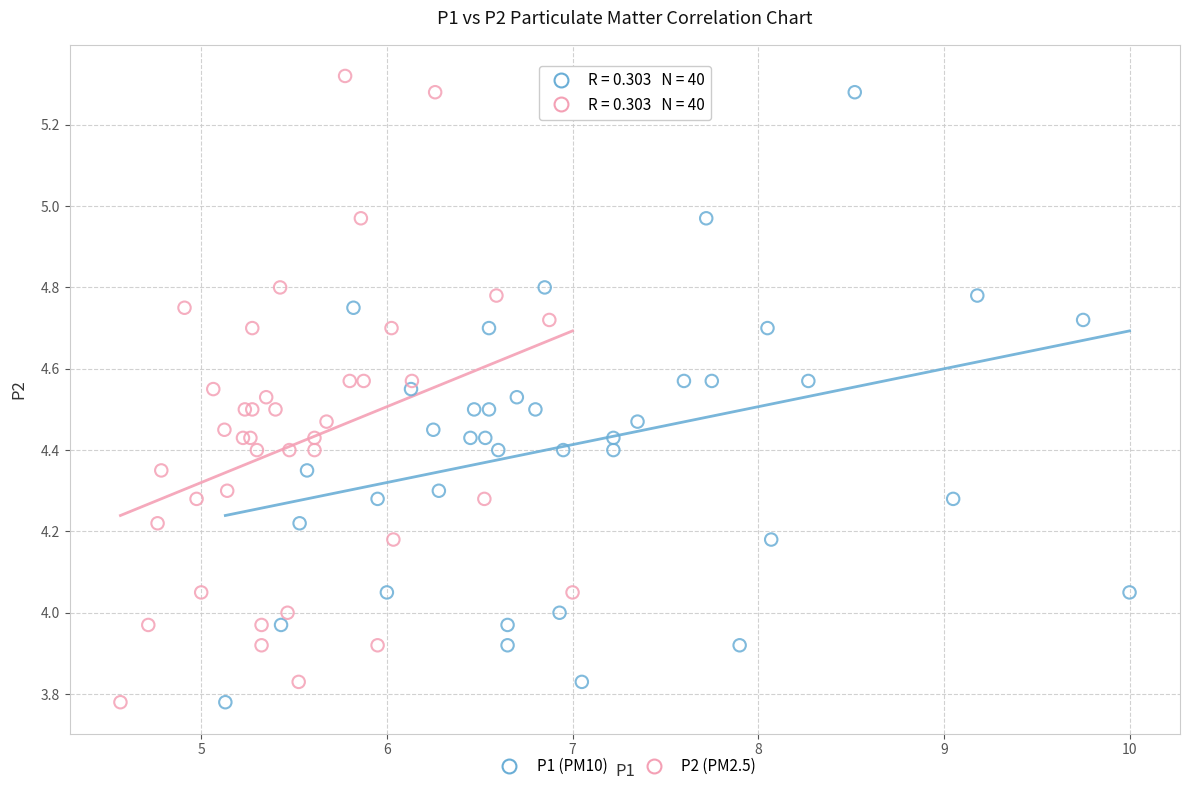

What are all the series names shown in the legend?

P1 (PM10), P2 (PM2.5)